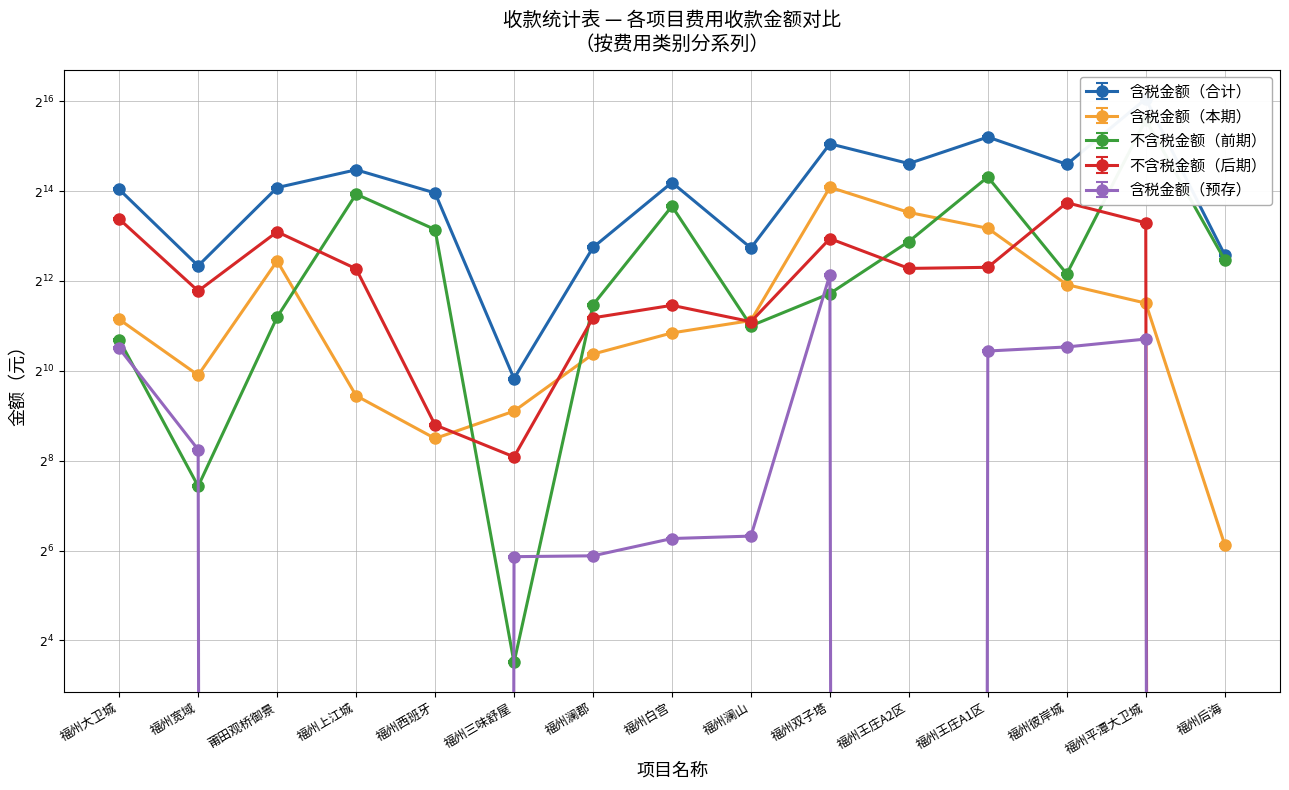

Between 福州澜山 and 福州王庄A2区, which is larger?

福州王庄A2区